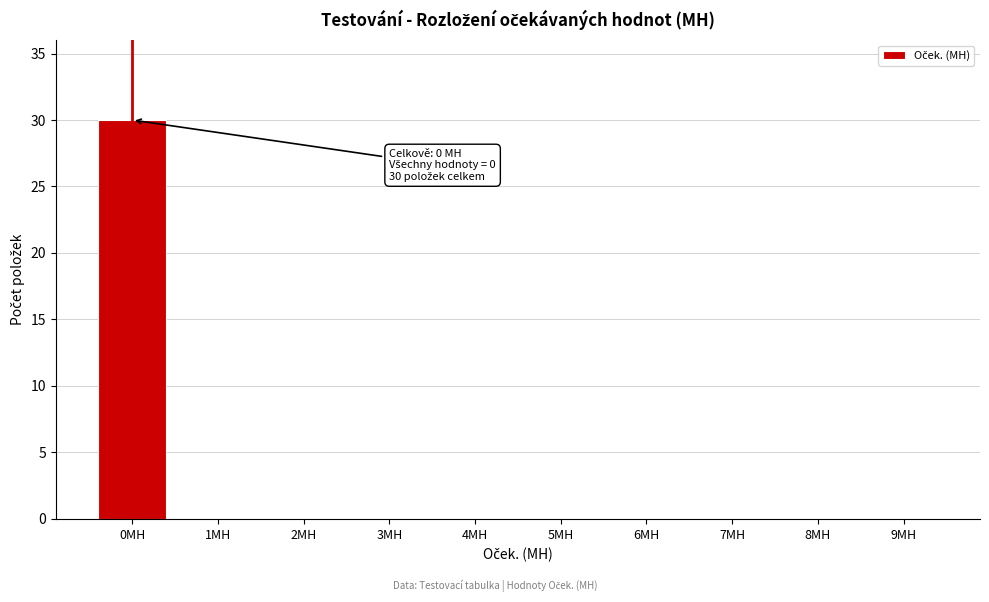

Reading left to right, transcribe all the data shown in this chart.

0MH=30	1MH=0	2MH=0	3MH=0	4MH=0	5MH=0	6MH=0	7MH=0	8MH=0	9MH=0